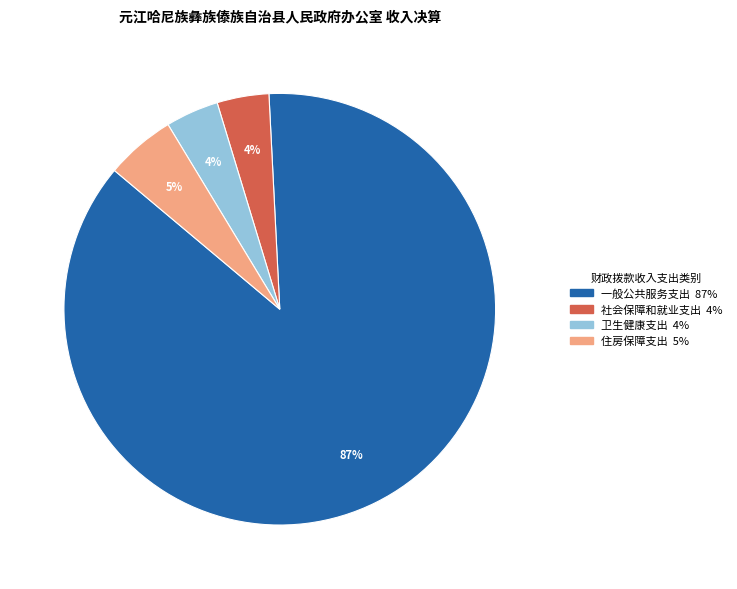

What percentage is the 社会保障和就业支出 slice, to the nearest percent?

4%